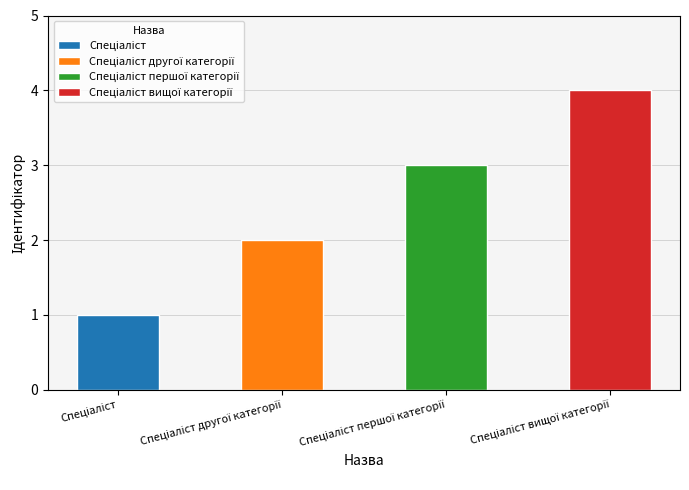

Is it true that the value at Спеціаліст вищої категорії is 4?

True